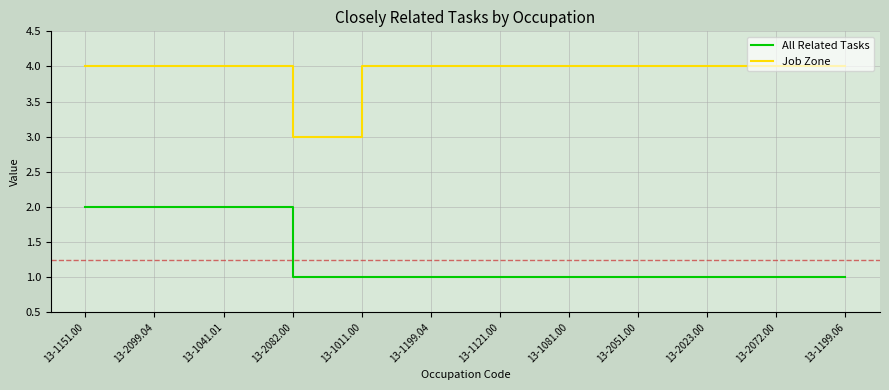

What is the maximum value shown in the chart?

4